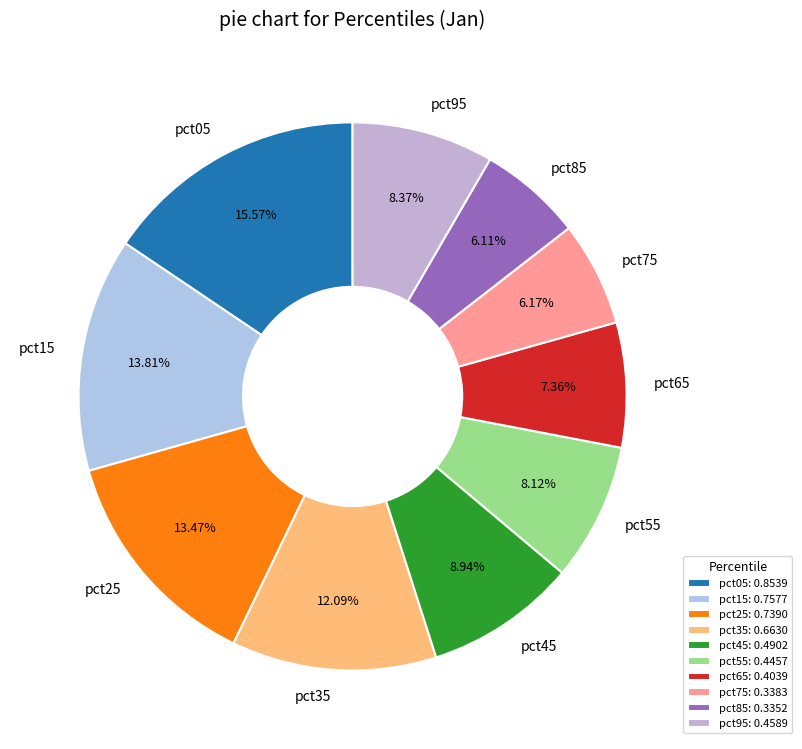

Does any single category account for the majority?

No